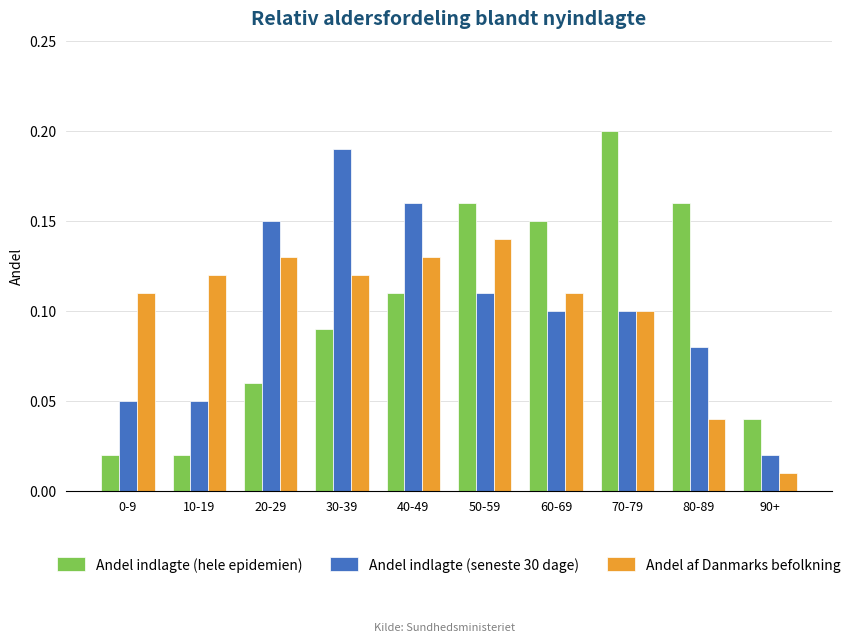

Between 0-9 and 10-19, which series saw the biggest shift?

Andel af Danmarks befolkning